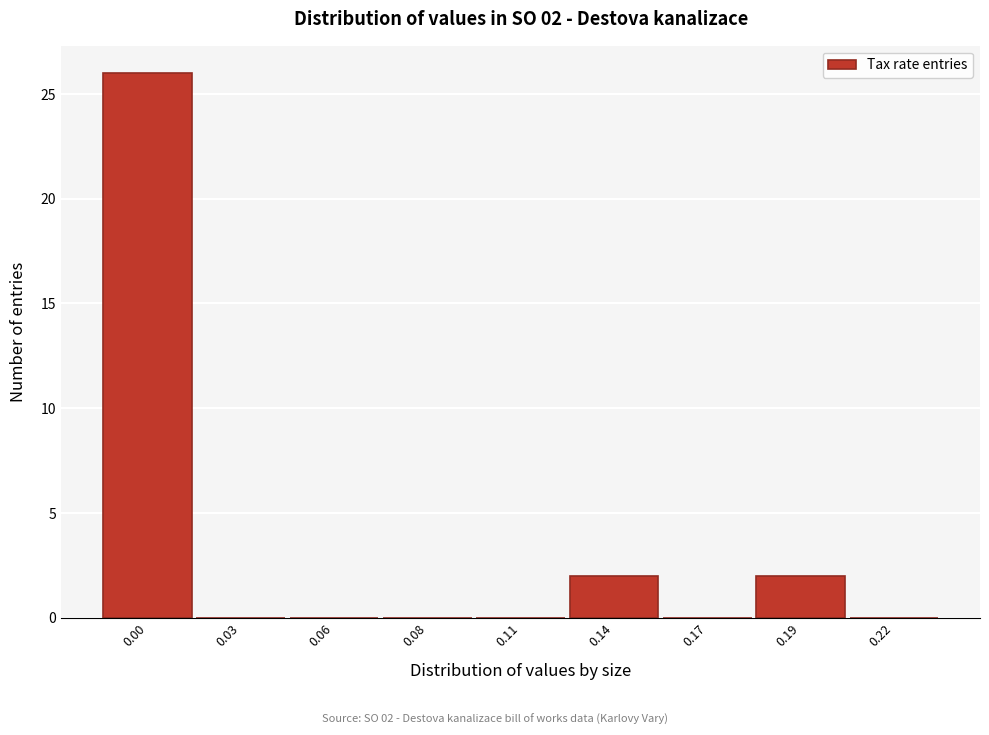

Reading left to right, list all the values displayed in this chart.

0.00=26	0.03=0	0.06=0	0.08=0	0.11=0	0.14=2	0.17=0	0.19=2	0.22=0